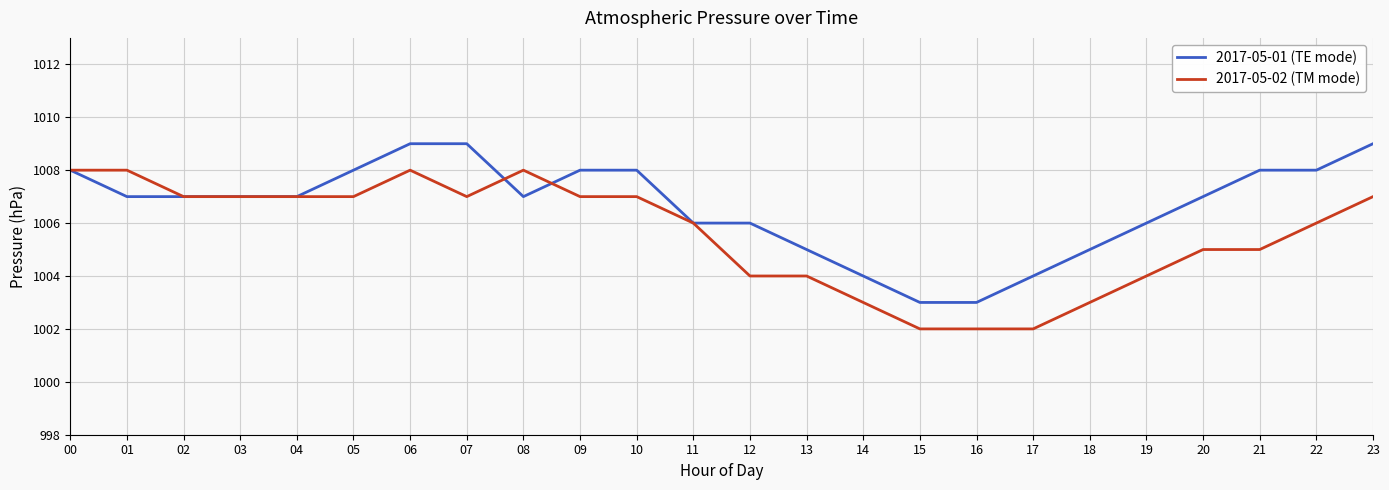

Does the chart display data point markers on the line(s)?

No